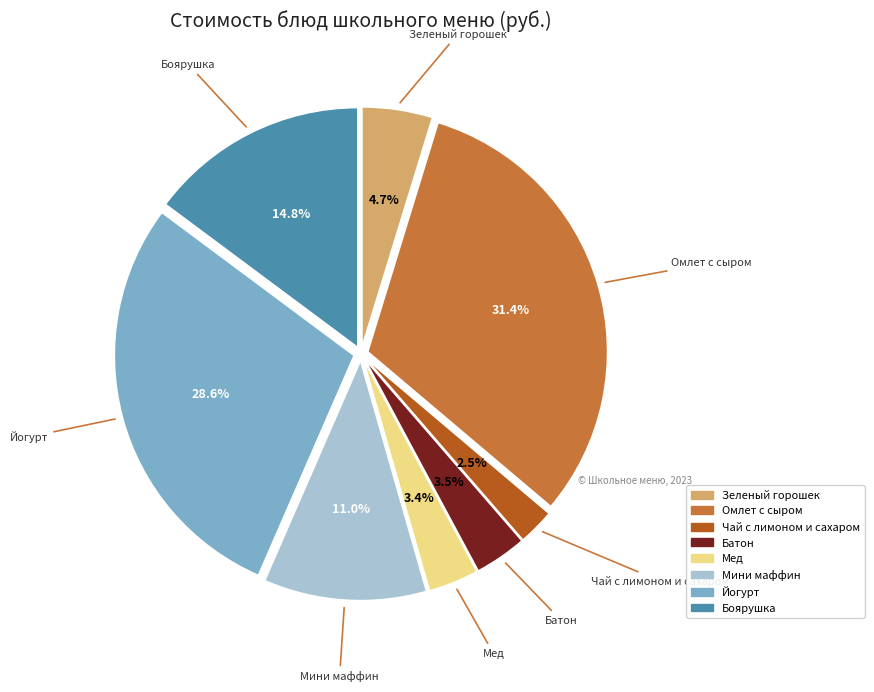

Is it true that Батон is 15% of the pie?

False